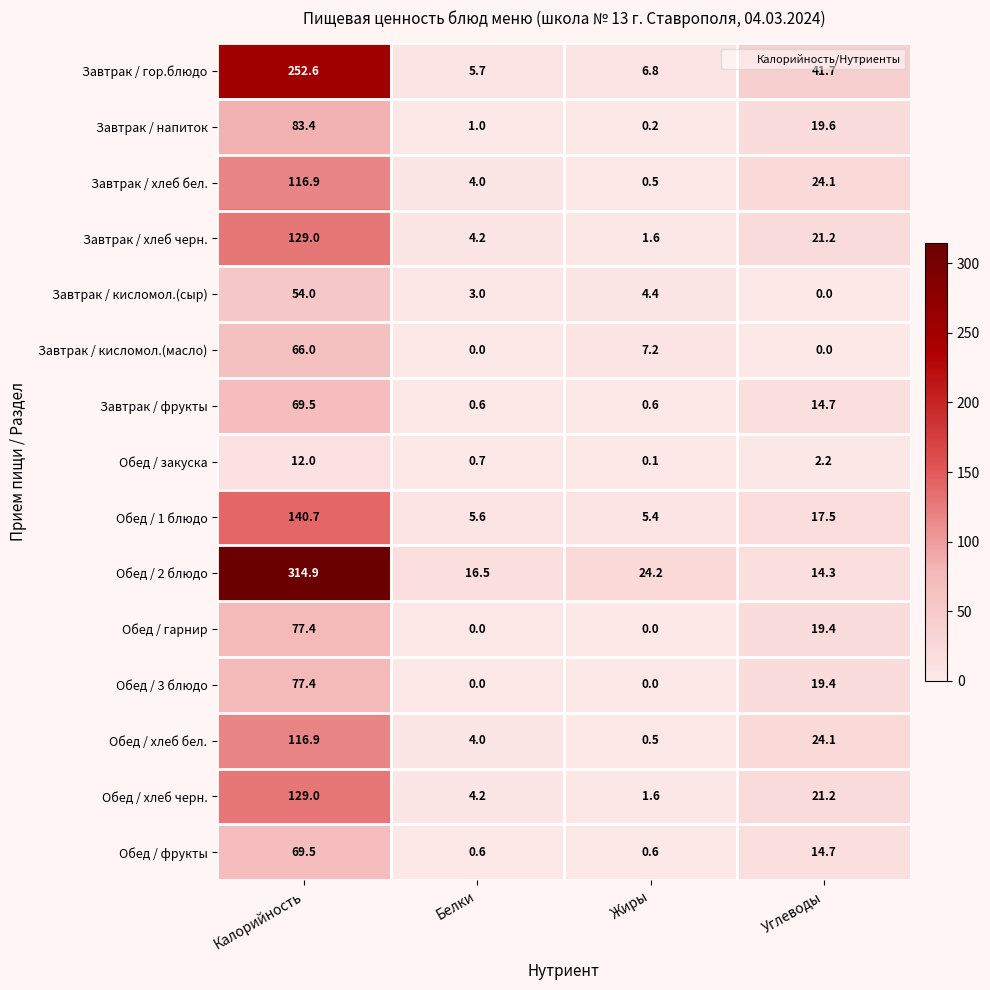

What is the total value across all series at Белки?

50.1